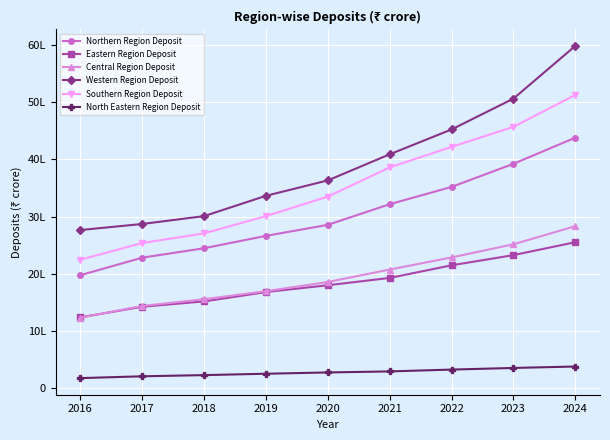

What is the difference between the maximum and second lowest values in the Northern Region Deposit series?

2103904.2